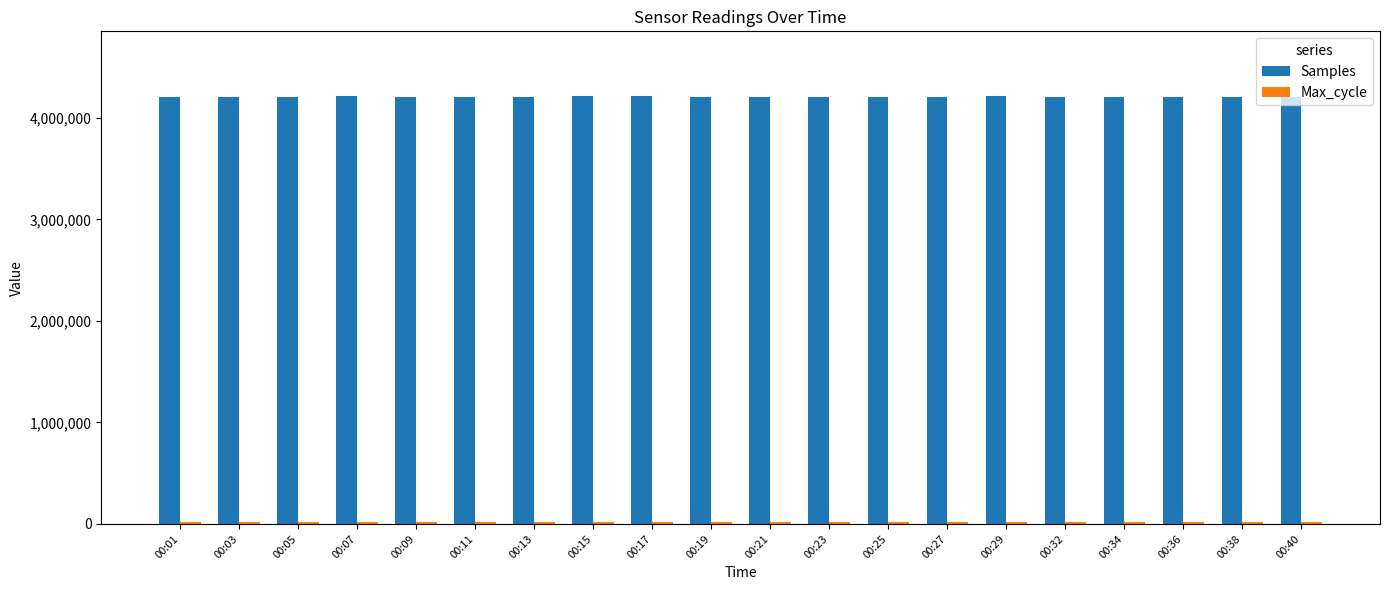

What is the difference between the highest and lowest values at 00:03?

4190927